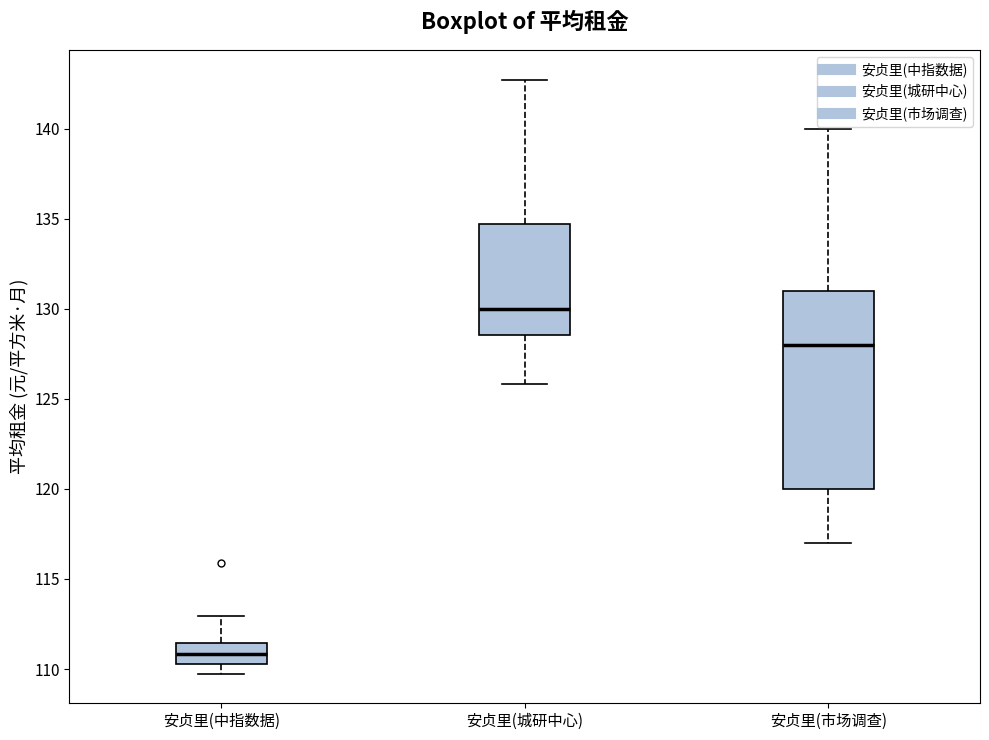

Which box's median line is the lowest?

安贞里(中指数据)